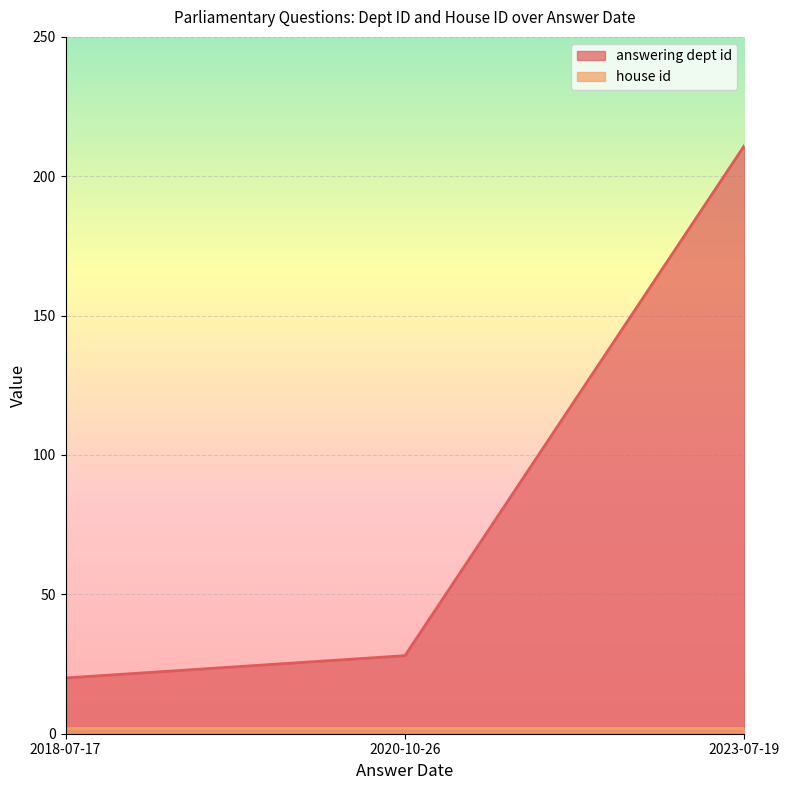

At 2020-10-26, list the series in order from largest to smallest.

answering dept id, house id